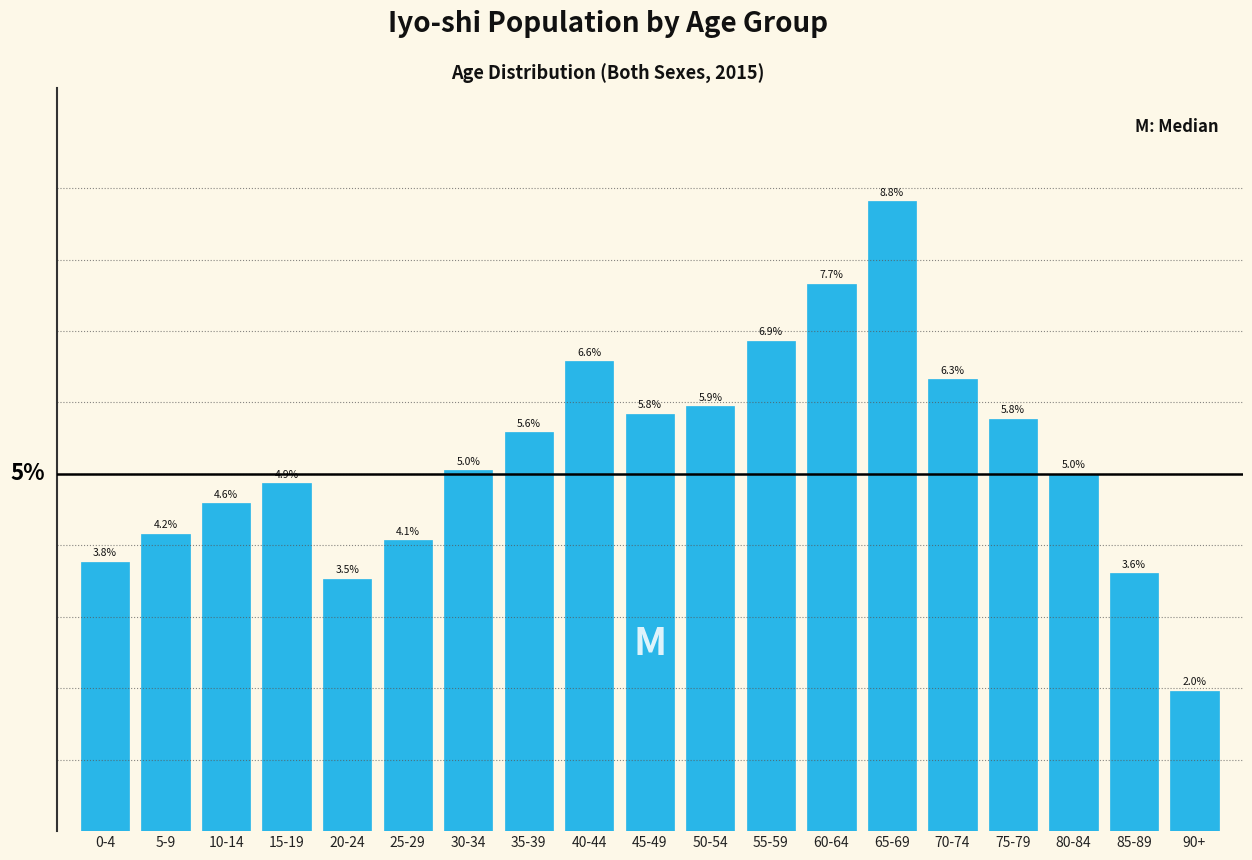

Which label corresponds to the smallest value in the chart?

90+